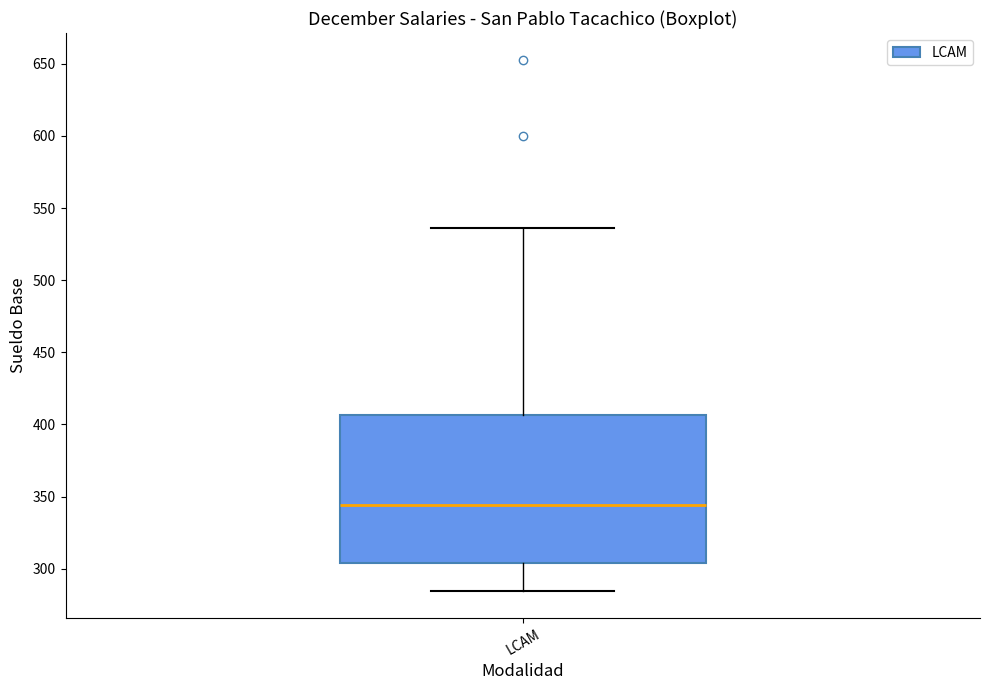

Read this box plot against the y-axis: the position of the median line, the range covered by the box, and the ends of both whiskers. The values are not printed on the chart, so give them approximately, as read against the axis.

median 345, box 305 to 405, whiskers 285 to 535